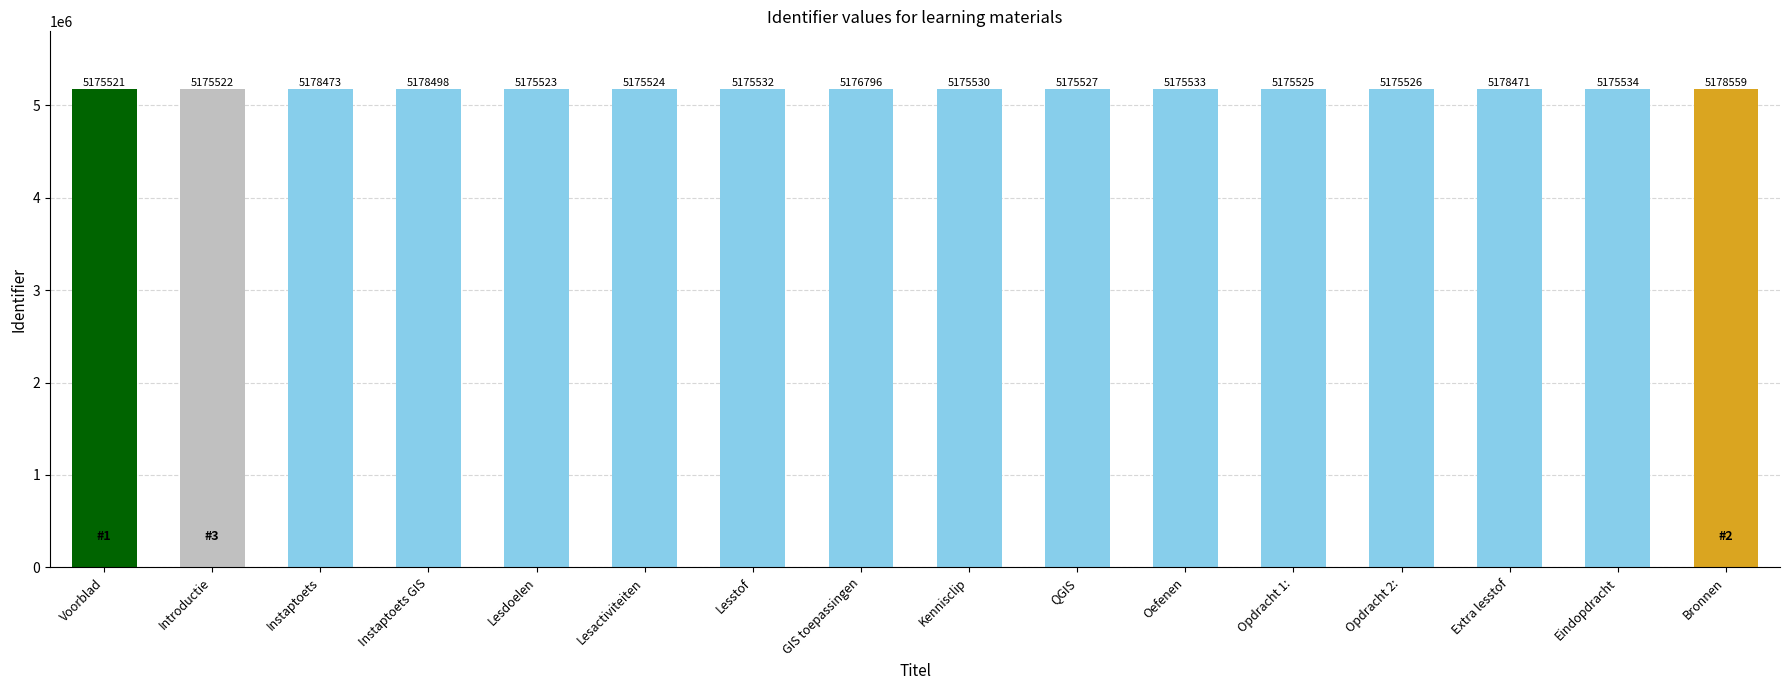

List the labels in order of value, smallest first.

Voorblad, Introductie, Lesdoelen, Lesactiviteiten, Opdracht 1:, Opdracht 2:, QGIS, Kennisclip, Lesstof, Oefenen, Eindopdracht, GIS toepassingen, Extra lesstof, Instaptoets, Instaptoets GIS, Bronnen